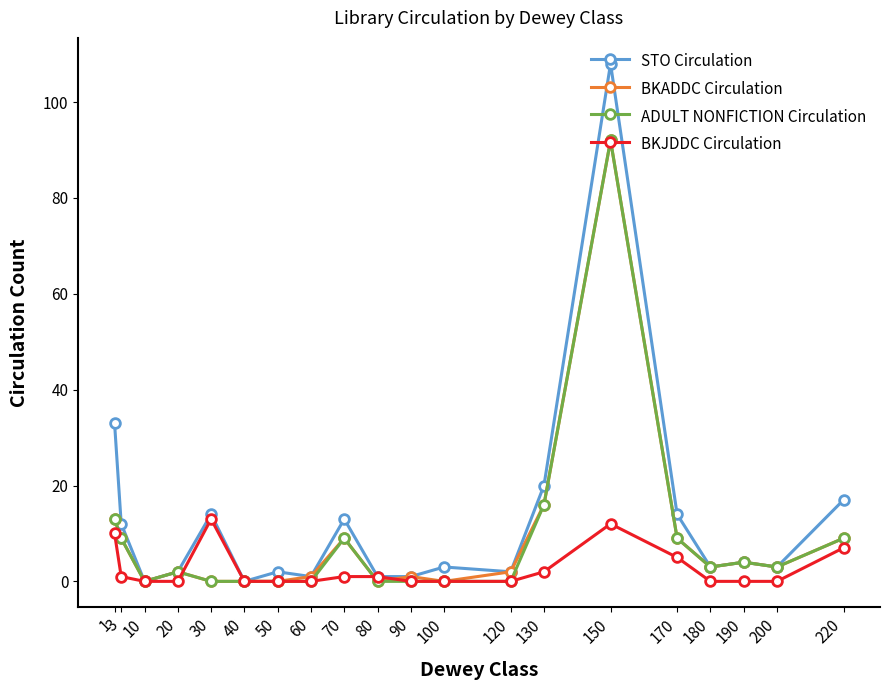

Which series changed the most between 150 and 190?

STO Circulation